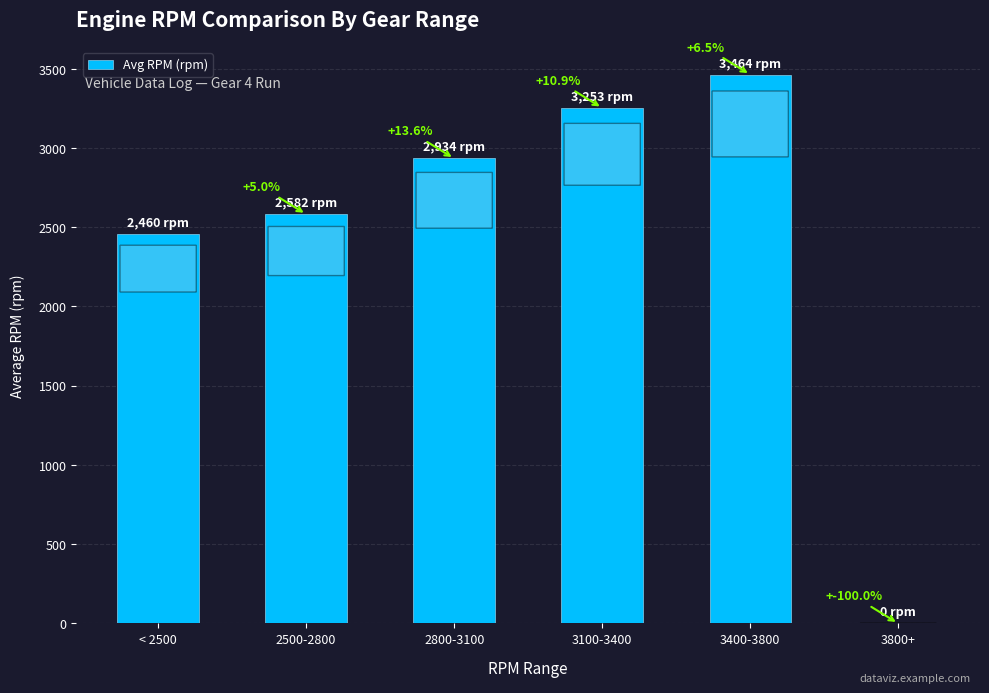

Which has a higher value, 3800+ or < 2500?

< 2500